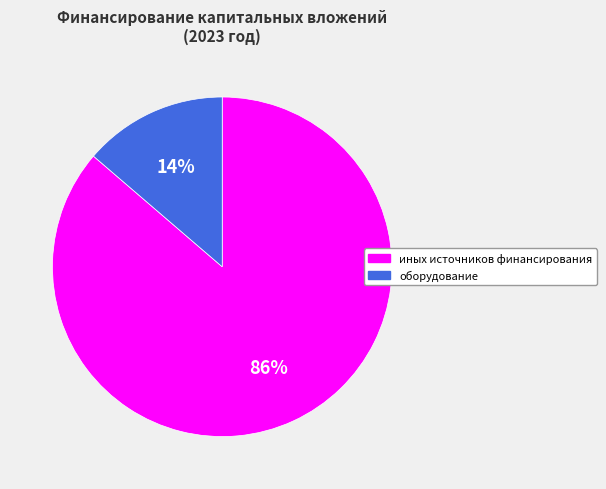

True or false: иных источников финансирования accounts for 76% of the total.

False